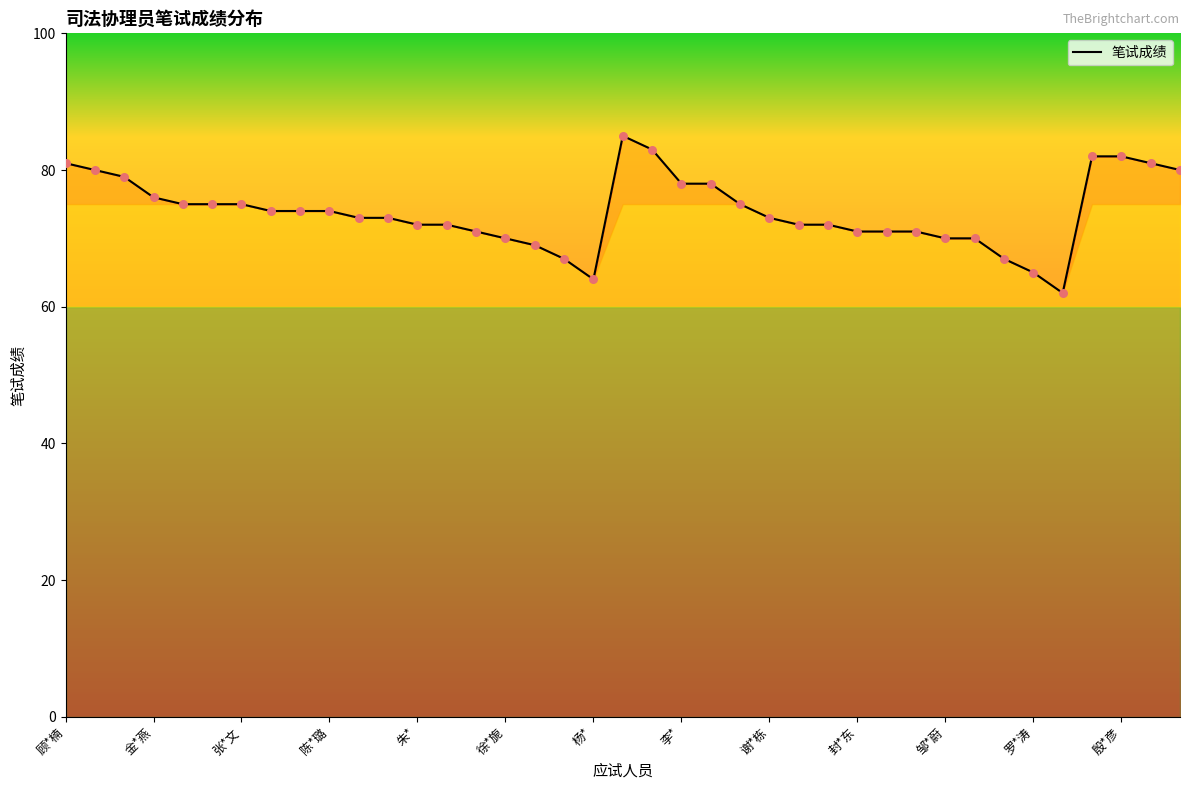

What is the smallest value displayed?

62